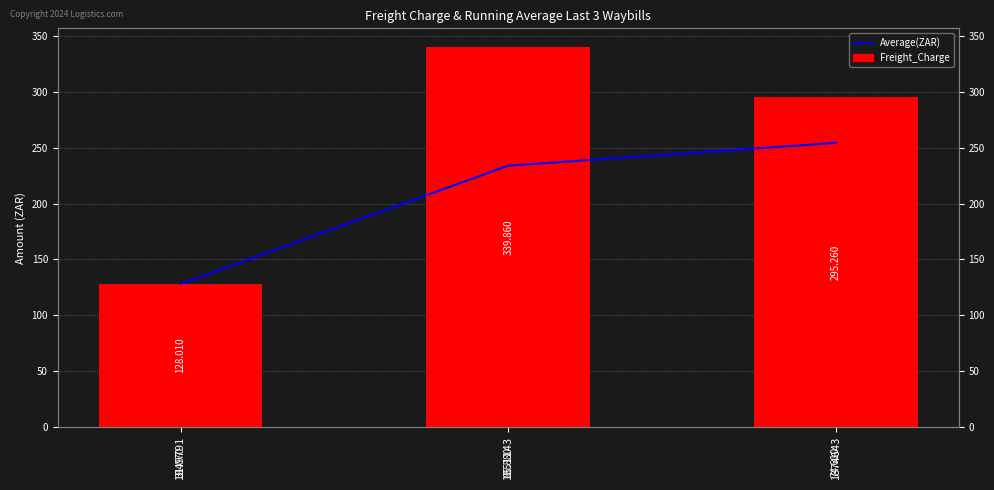

Are the bars grouped side by side (vs. stacked)?

Yes